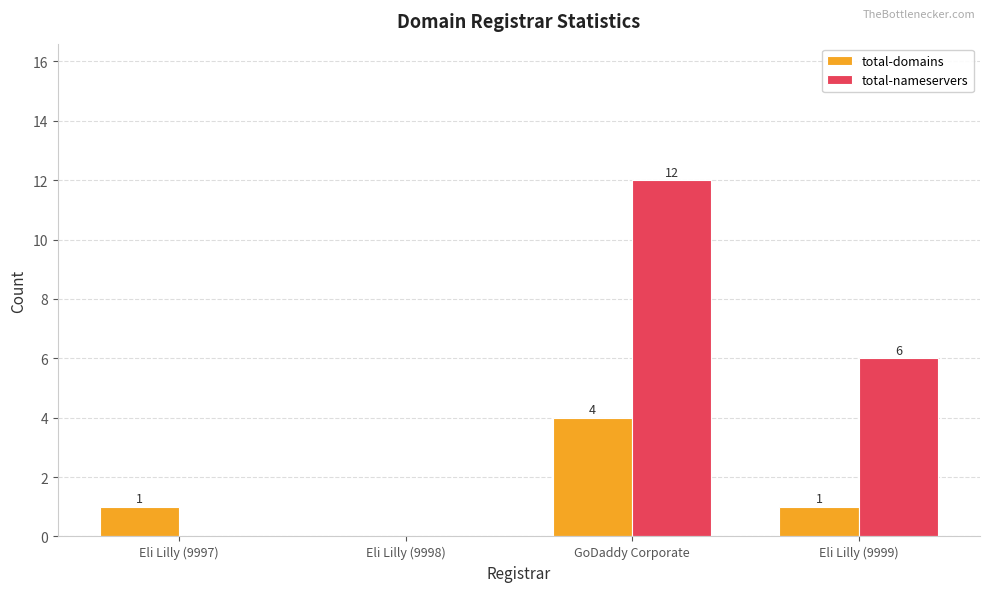

Which series has the largest total across all categories?

total-nameservers